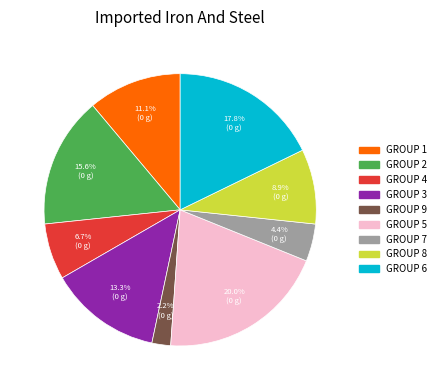

Approximately how many times larger is the value at GROUP 6 compared to GROUP 7?

4.0